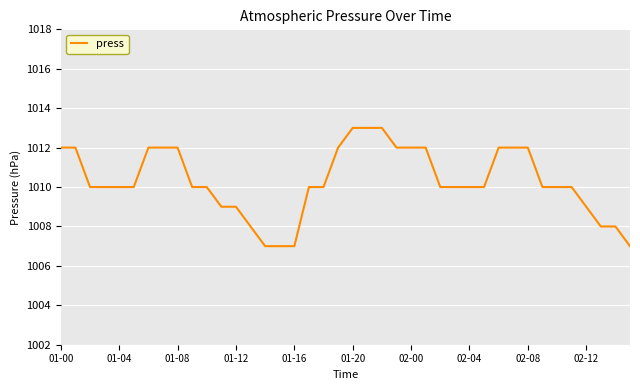

What is the difference between the maximum and minimum values?

6